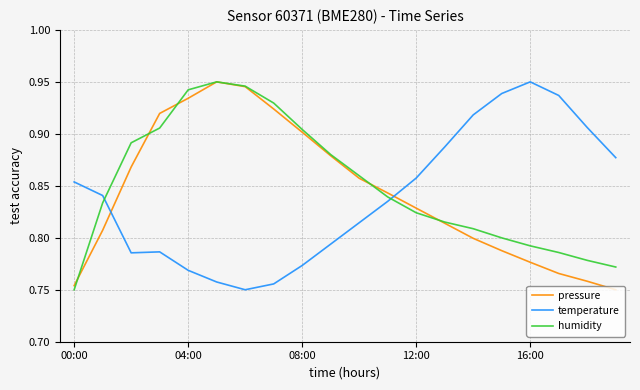

How many times do pressure and temperature cross each other?

2